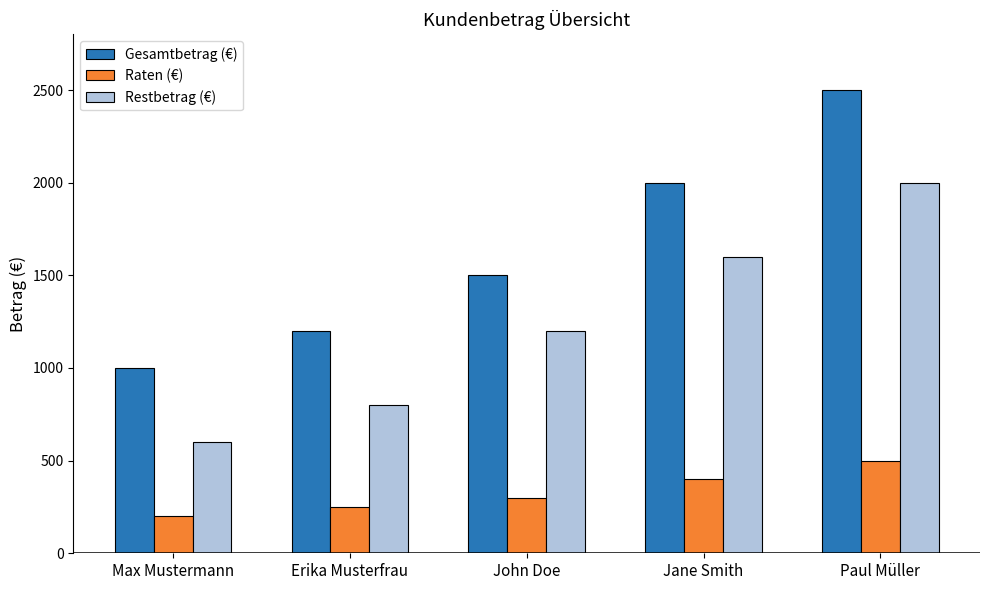

Which series has the largest total across all categories?

Gesamtbetrag (€)